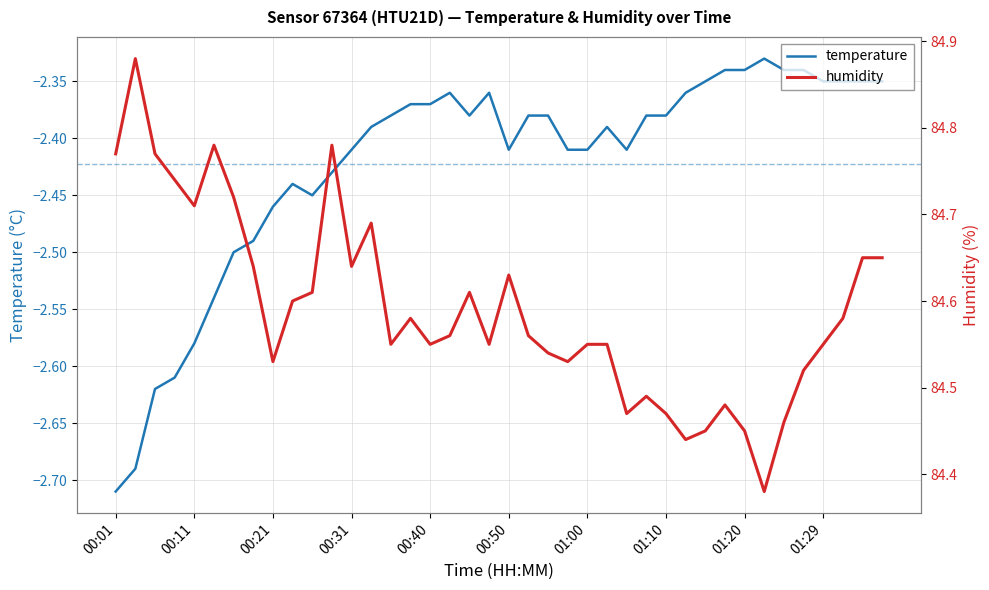

What are all the series names shown in the legend?

temperature, humidity